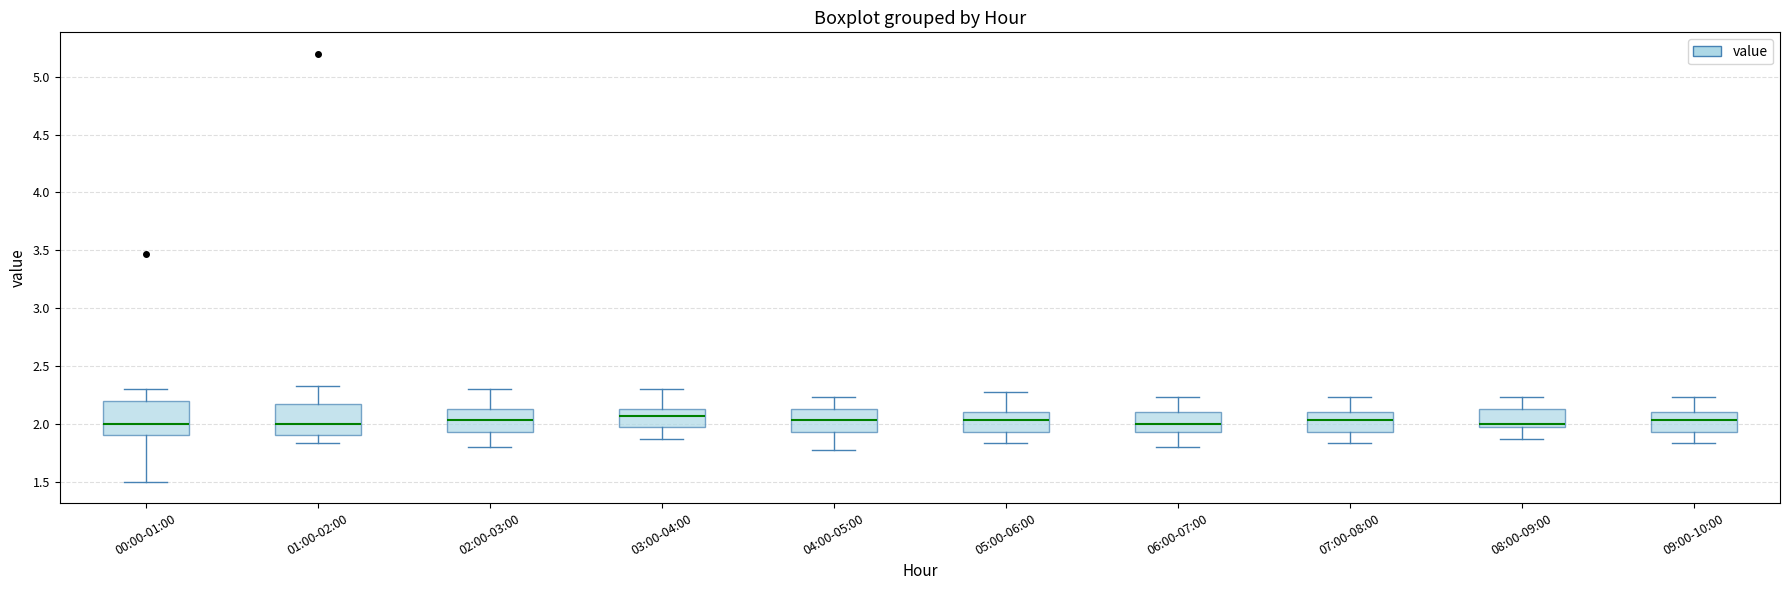

Reading left to right, transcribe this box plot: for each box, give where its median line is, the range the box spans, and where its two whiskers end, as read against the y-axis. The values are not printed on the chart, so give them approximately, as read against the axis.

00:00-01:00: median 2.00, box 1.90 to 2.20, whiskers 1.50 to 2.30
01:00-02:00: median 2.00, box 1.90 to 2.15, whiskers 1.85 to 2.35
02:00-03:00: median 2.05, box 1.95 to 2.15, whiskers 1.80 to 2.30
03:00-04:00: median 2.05, box 1.95 to 2.15, whiskers 1.85 to 2.30
04:00-05:00: median 2.05, box 1.95 to 2.15, whiskers 1.75 to 2.25
05:00-06:00: median 2.05, box 1.95 to 2.10, whiskers 1.85 to 2.25
06:00-07:00: median 2.00, box 1.95 to 2.10, whiskers 1.80 to 2.25
07:00-08:00: median 2.05, box 1.95 to 2.10, whiskers 1.85 to 2.25
08:00-09:00: median 2.00, box 1.95 to 2.15, whiskers 1.85 to 2.25
09:00-10:00: median 2.05, box 1.95 to 2.10, whiskers 1.85 to 2.25